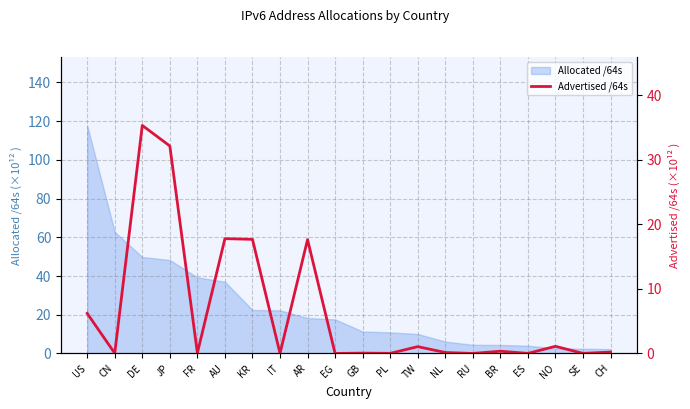

Which label corresponds to the largest value in the chart?

DE